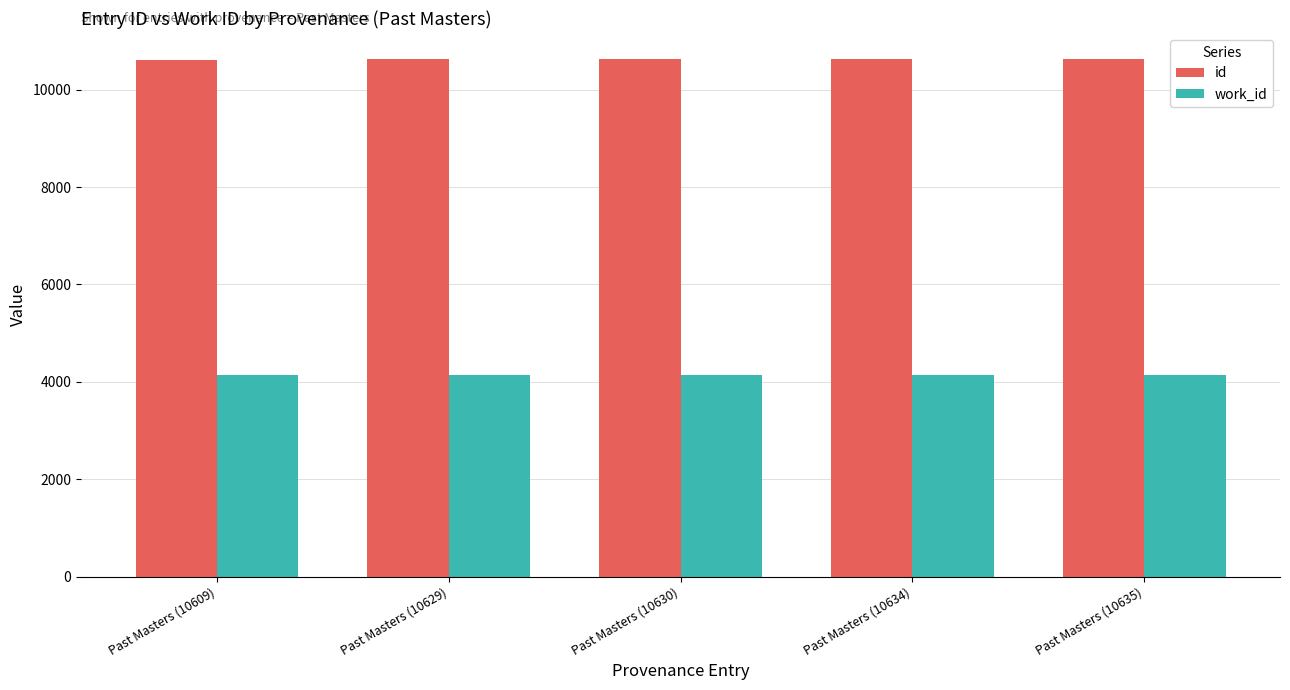

What is the label of the 3rd bar from the right?

Past Masters (10630)